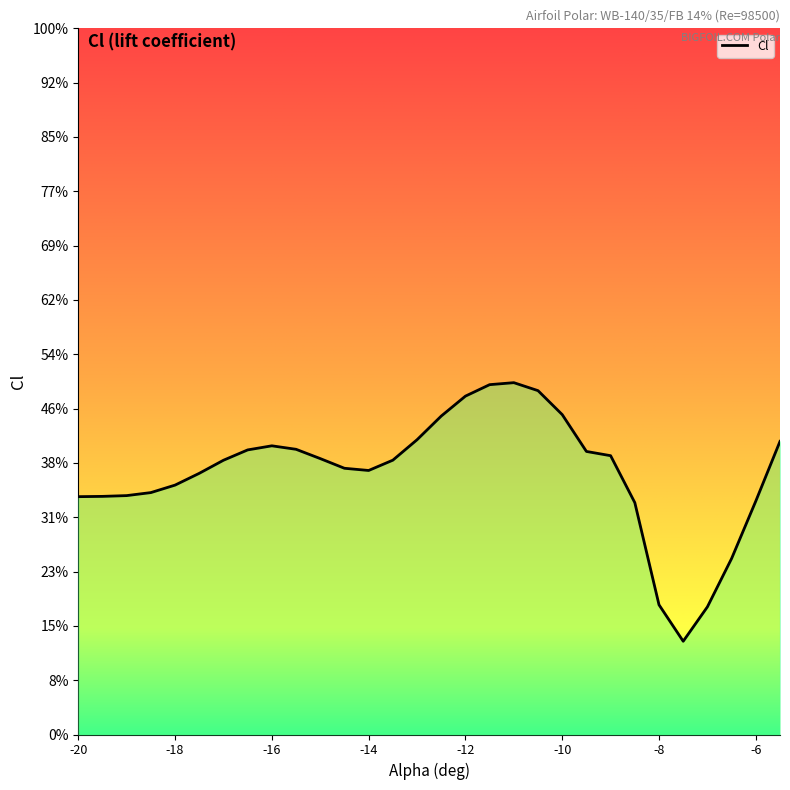

What is the sum of the values at -10 and -12?

-0.6